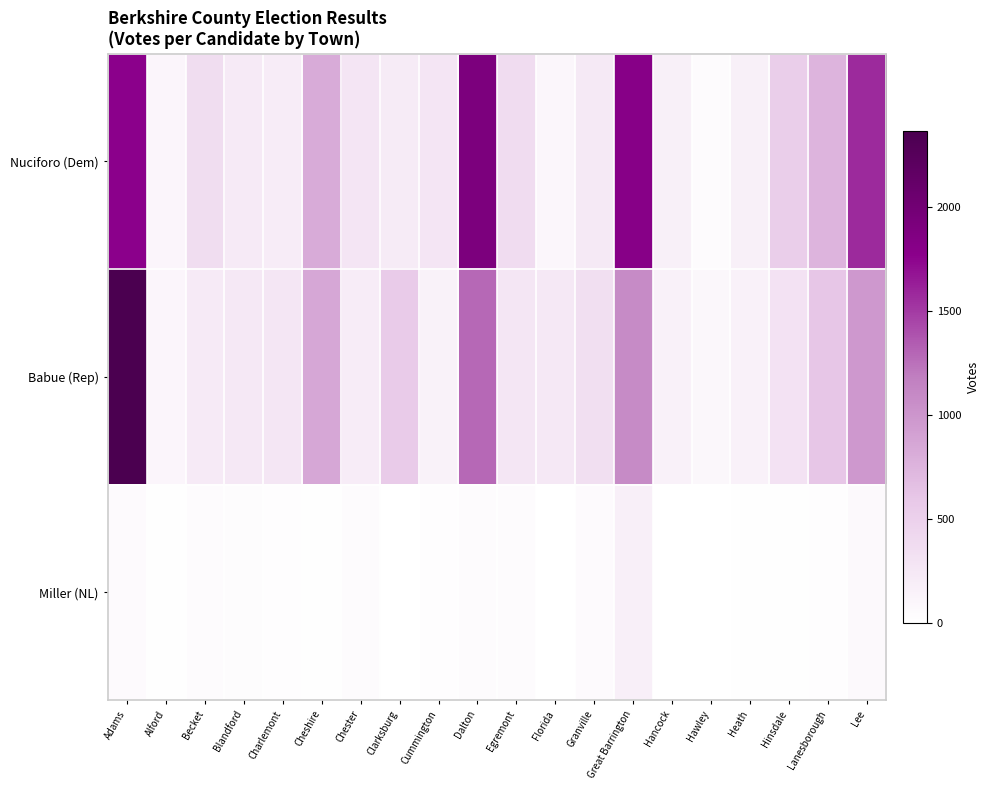

Which category has the highest value across all series?

Adams